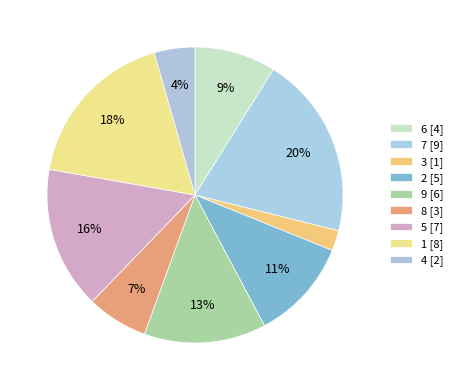

How many slices are in this pie chart?

9